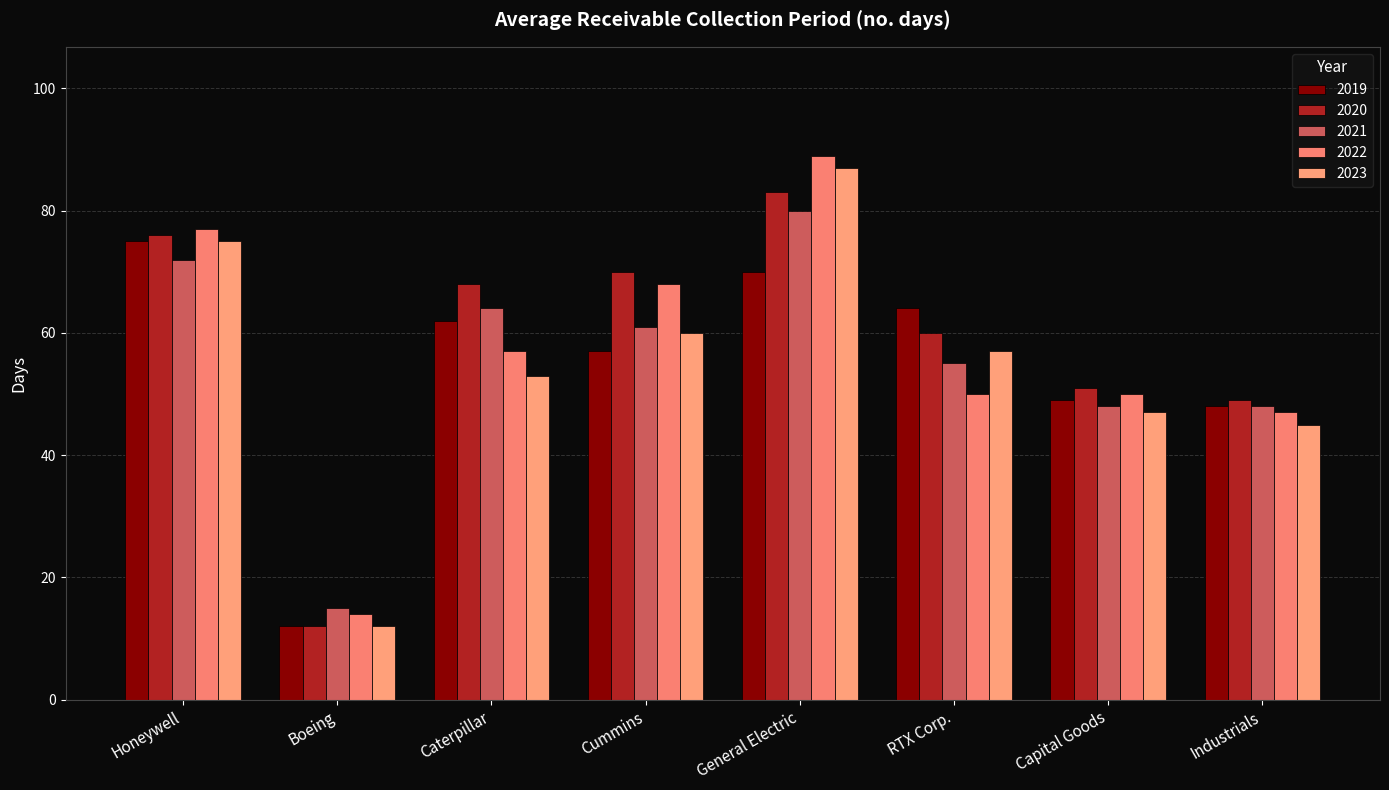

At which category is the sum across all series the highest?

General Electric